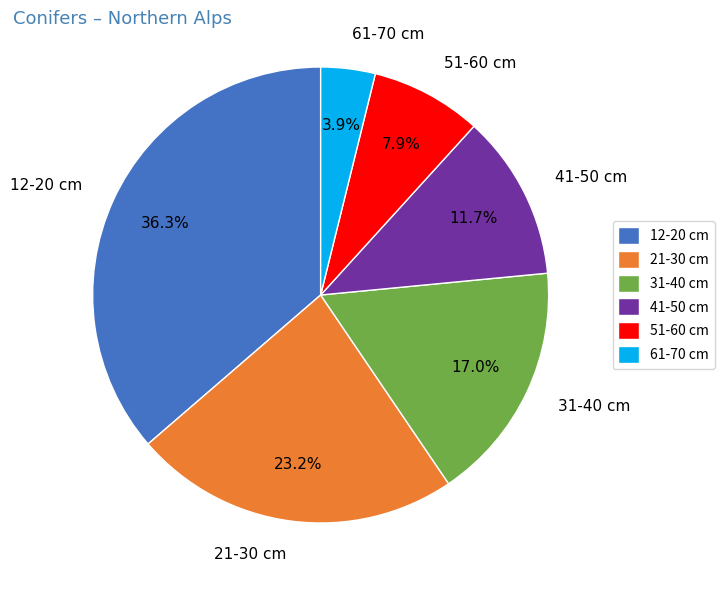

Which category has the smallest portion of the pie?

61-70 cm